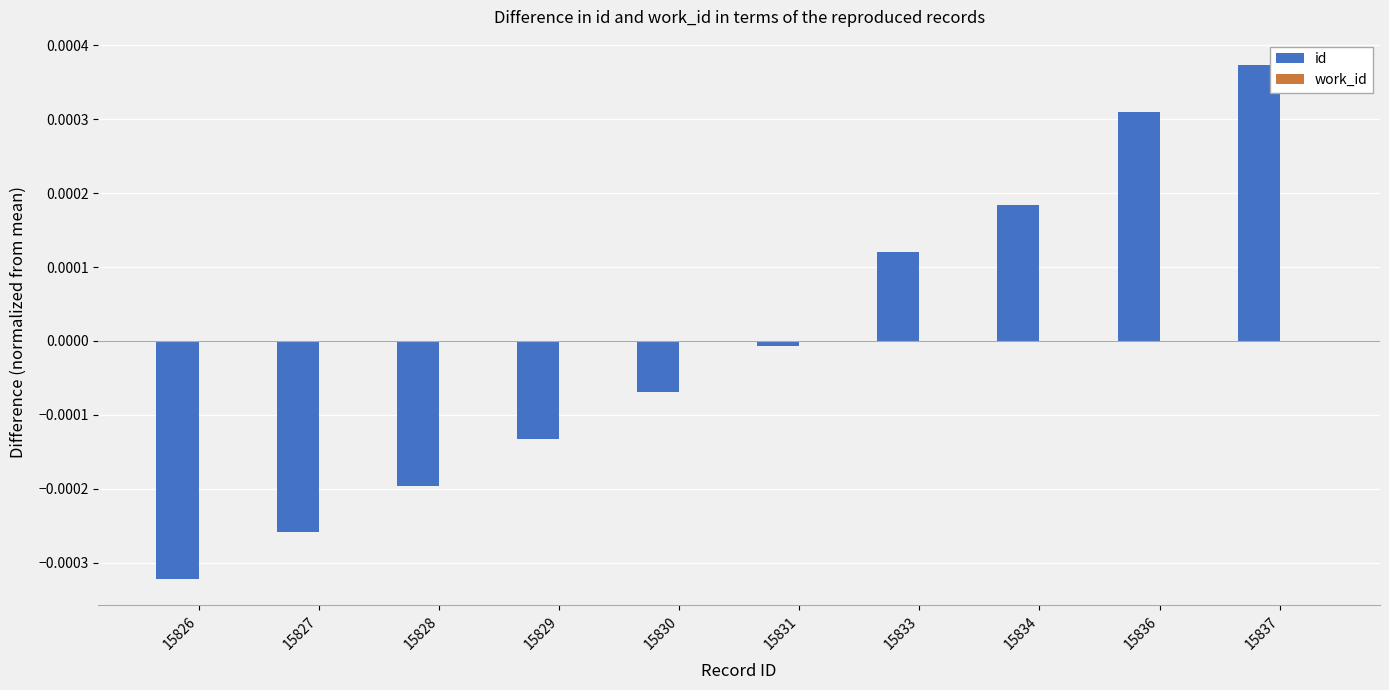

Which label corresponds to the largest value in the chart?

15837